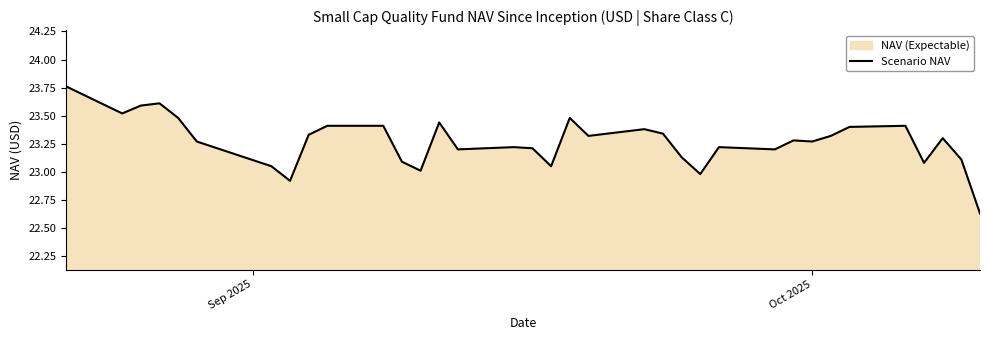

Does the chart have visible grid lines?

No